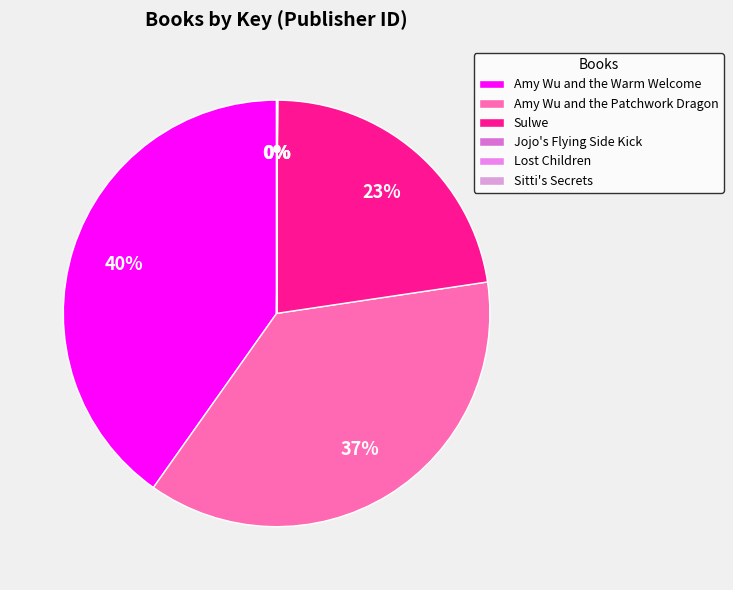

Is it true that Sulwe is 12% of the pie?

False